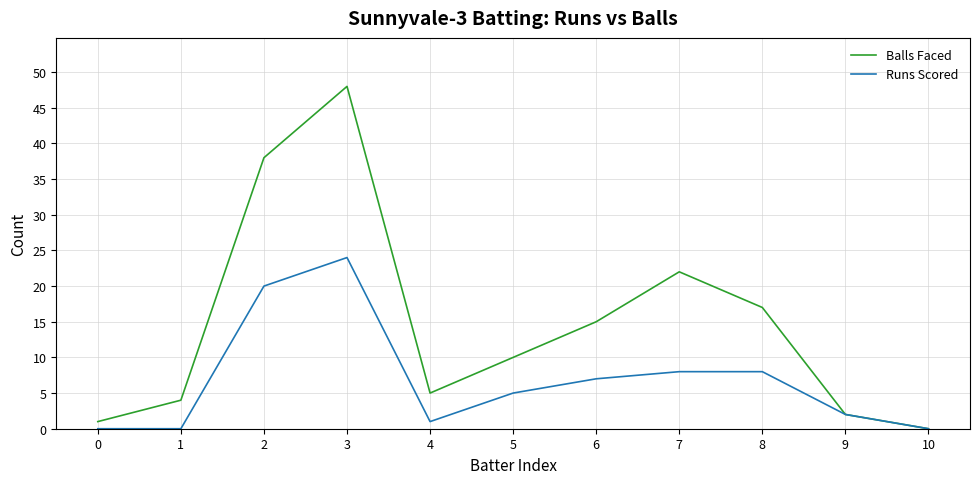

At which category is the sum across all series the highest?

3